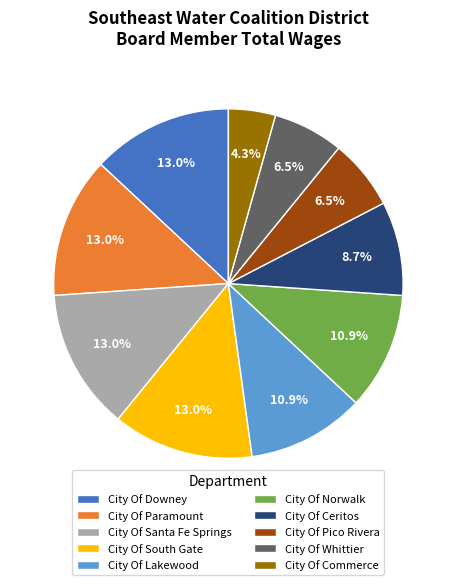

True or false: City Of Santa Fe Springs accounts for 13% of the total.

True